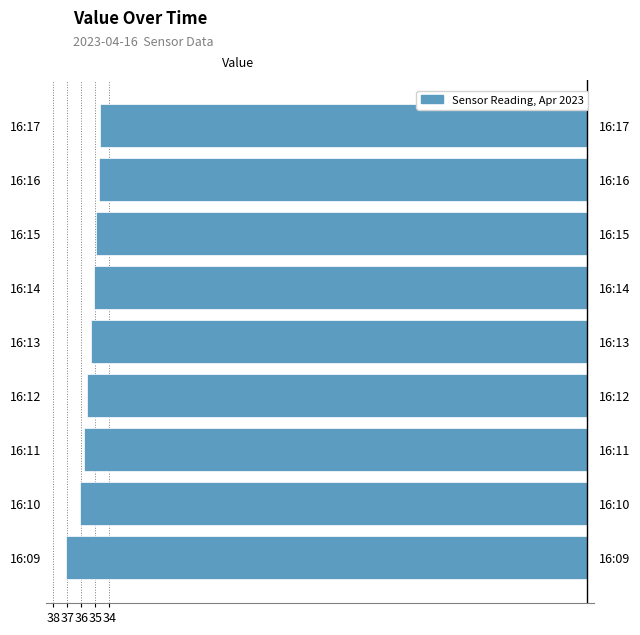

Are the bars horizontal?

Yes